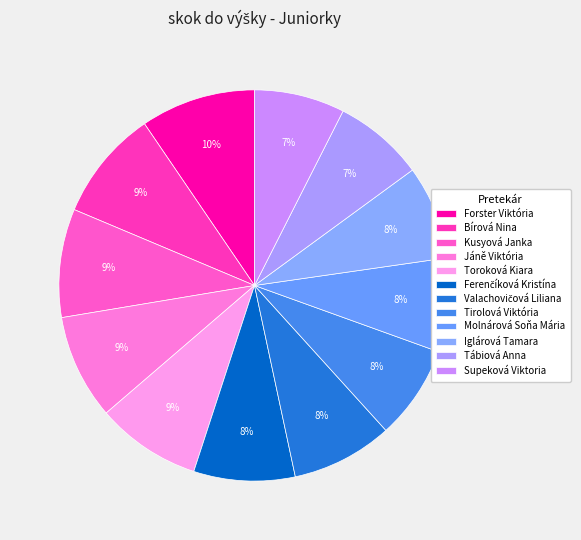

Is it true that Iglárová Tamara is 2% of the pie?

False